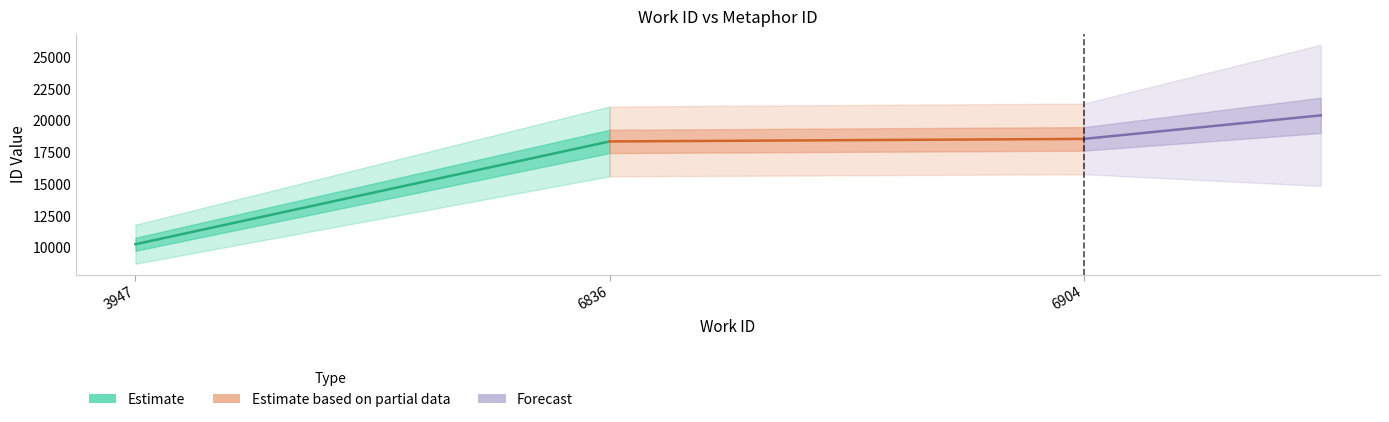

Is this an area chart (filled region under the line)?

No